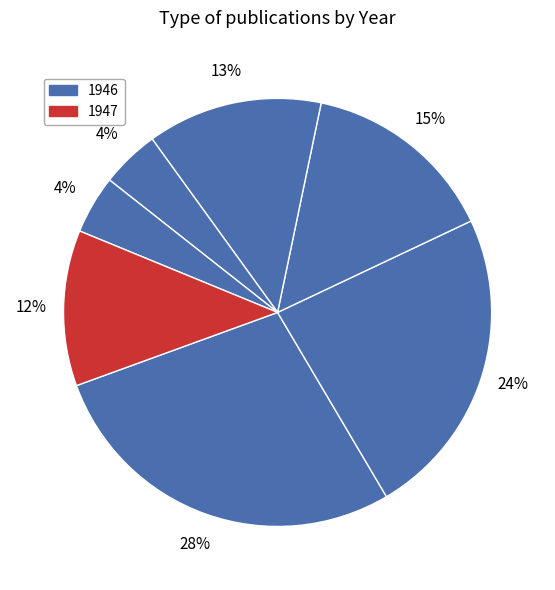

Count the number of slices in the pie.

7